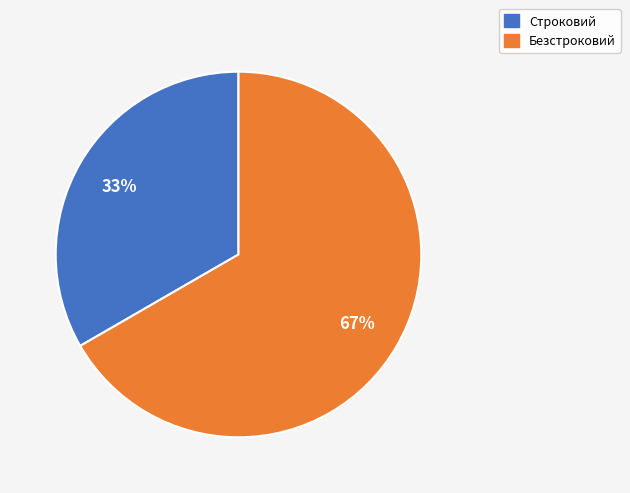

Is there any slice that represents more than half of the pie?

Yes